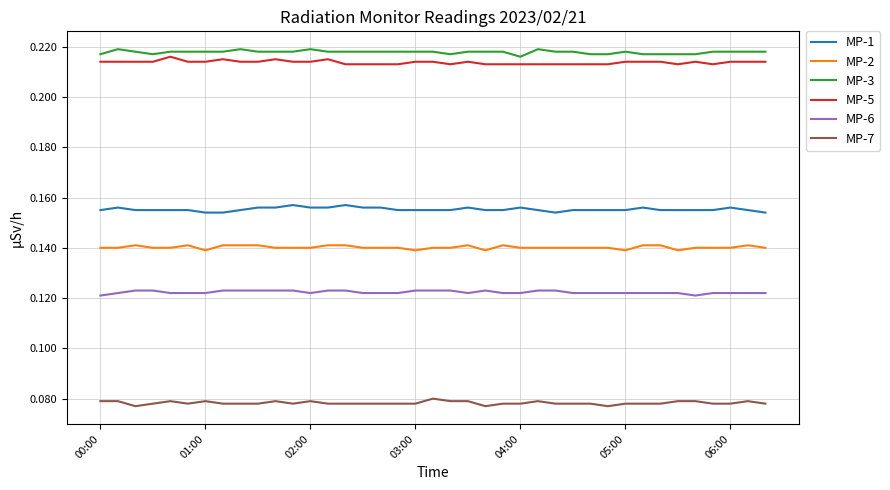

What are all the series names shown in the legend?

MP-1, MP-2, MP-3, MP-5, MP-6, MP-7